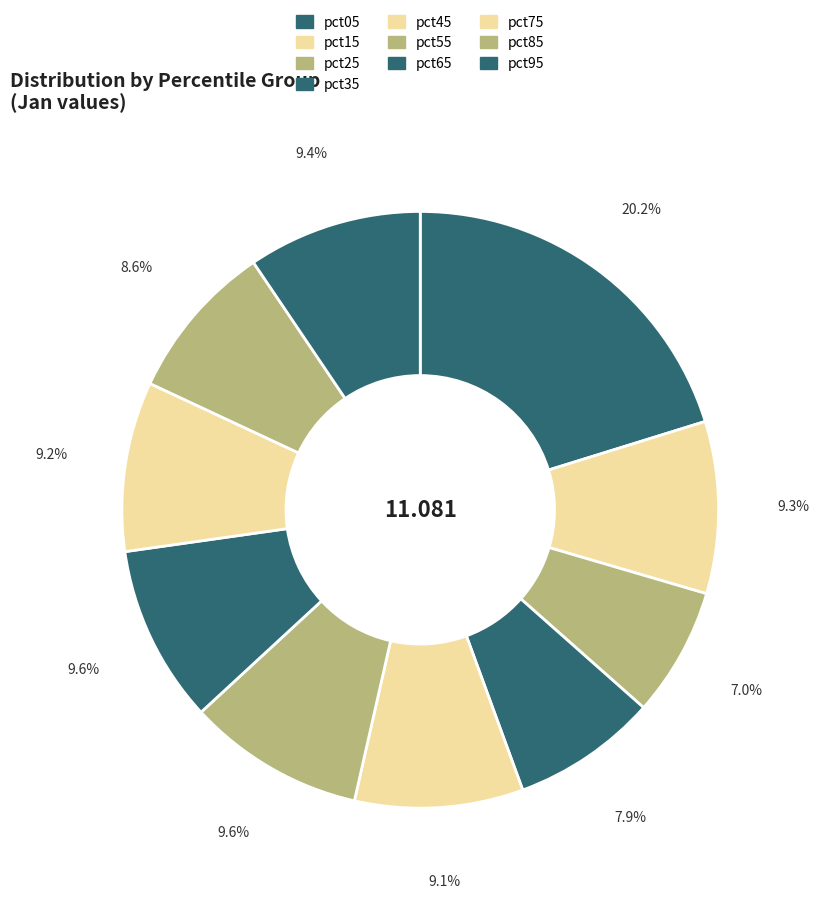

Is the sum of pct05 and pct55 greater than half?

No